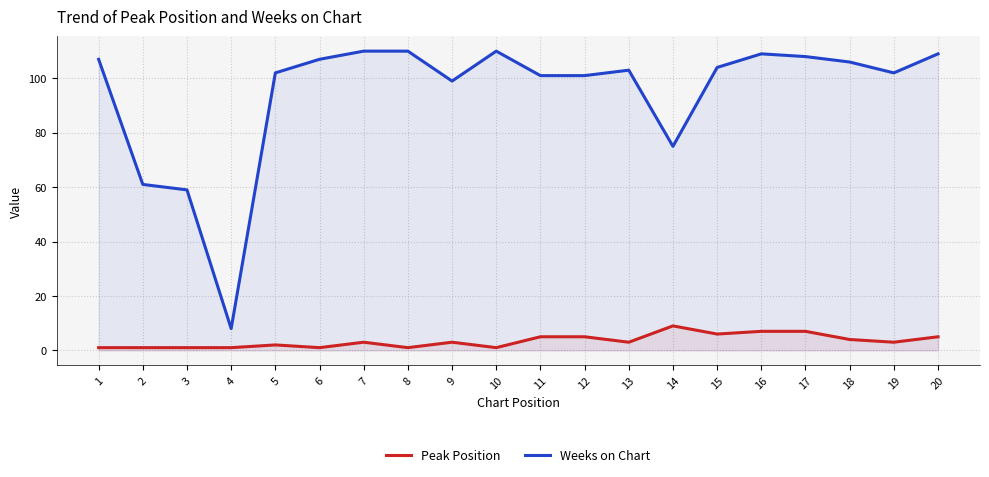

Between 3 and 5, which is larger?

5